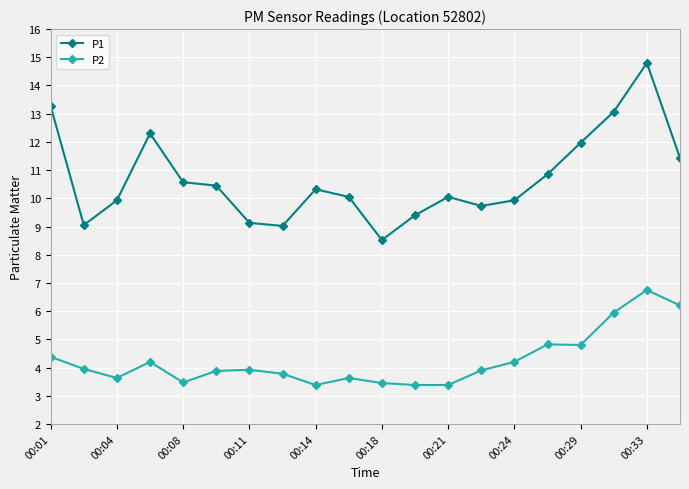

What is the value of the P1 point at the 5th from the left?

10.6